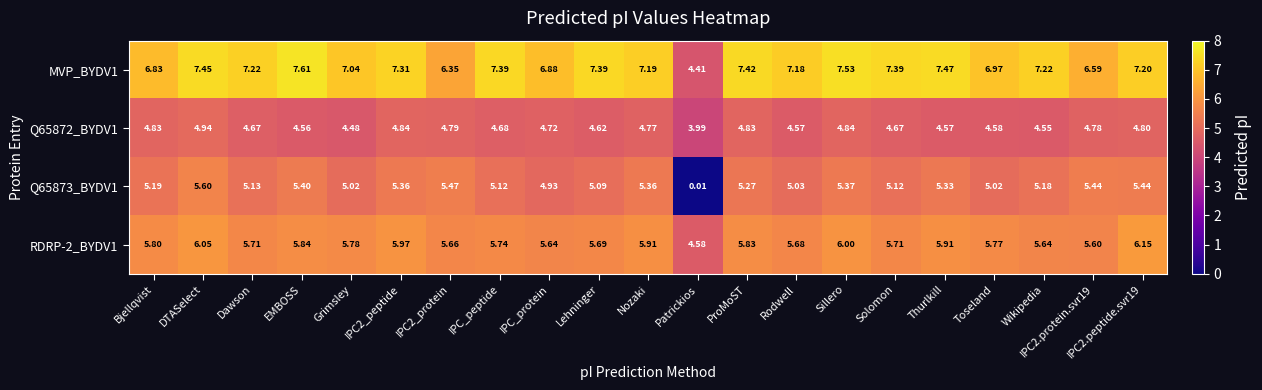

At which category is the sum across all series the highest?

DTASelect